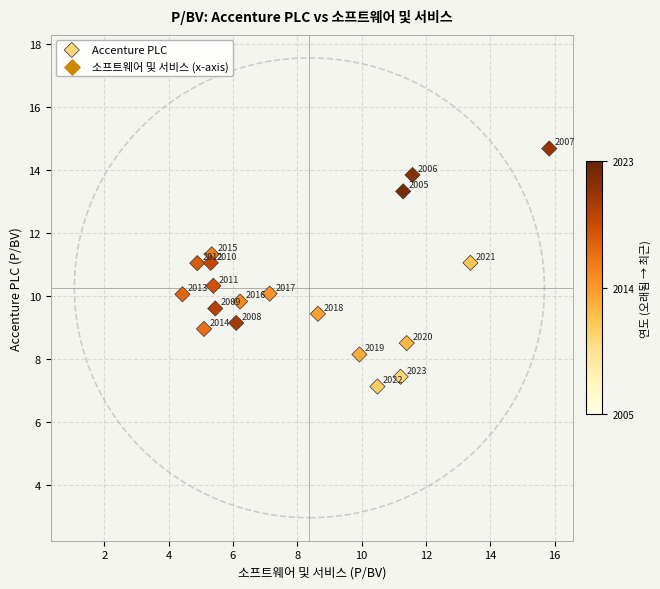

What is the range of X values (max minus min)?

11.4